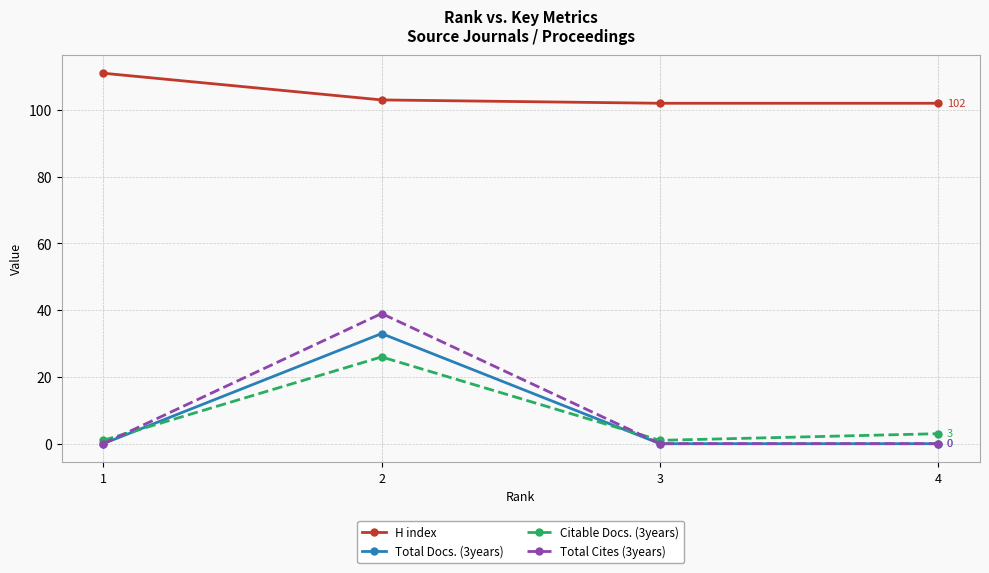

Reading left to right, list all the values displayed in this chart.

H index: 1=111	2=103	3=102	4=102
Total Docs. (3years): 1=0	2=33	3=0	4=0
Citable Docs. (3years): 1=1	2=26	3=1	4=3
Total Cites (3years): 1=0	2=39	3=0	4=0